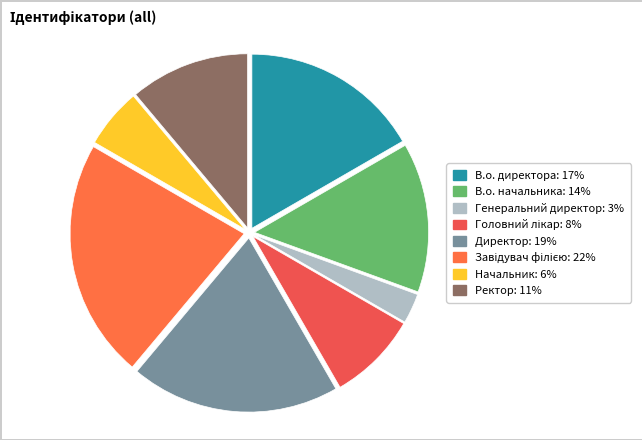

Count the number of slices in the pie.

8